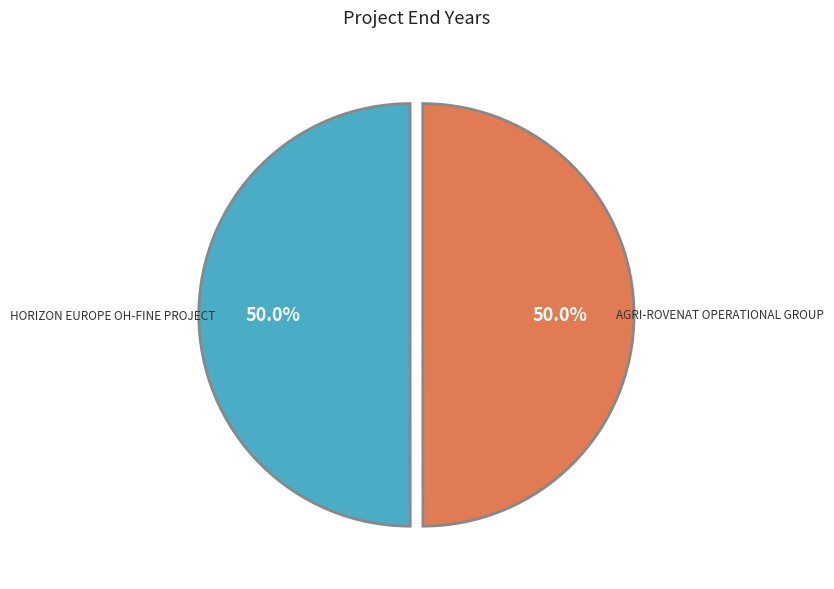

How many segments does this pie chart have?

2